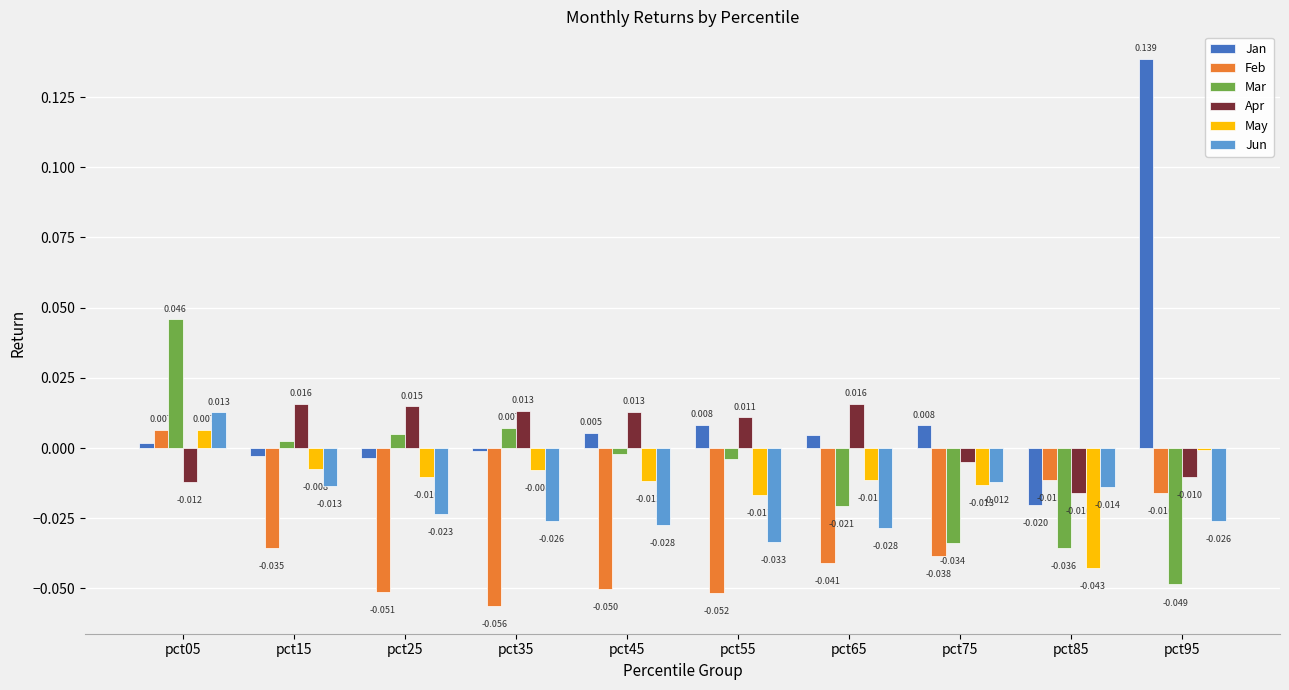

Which series changed the most between pct05 and pct65?

Mar